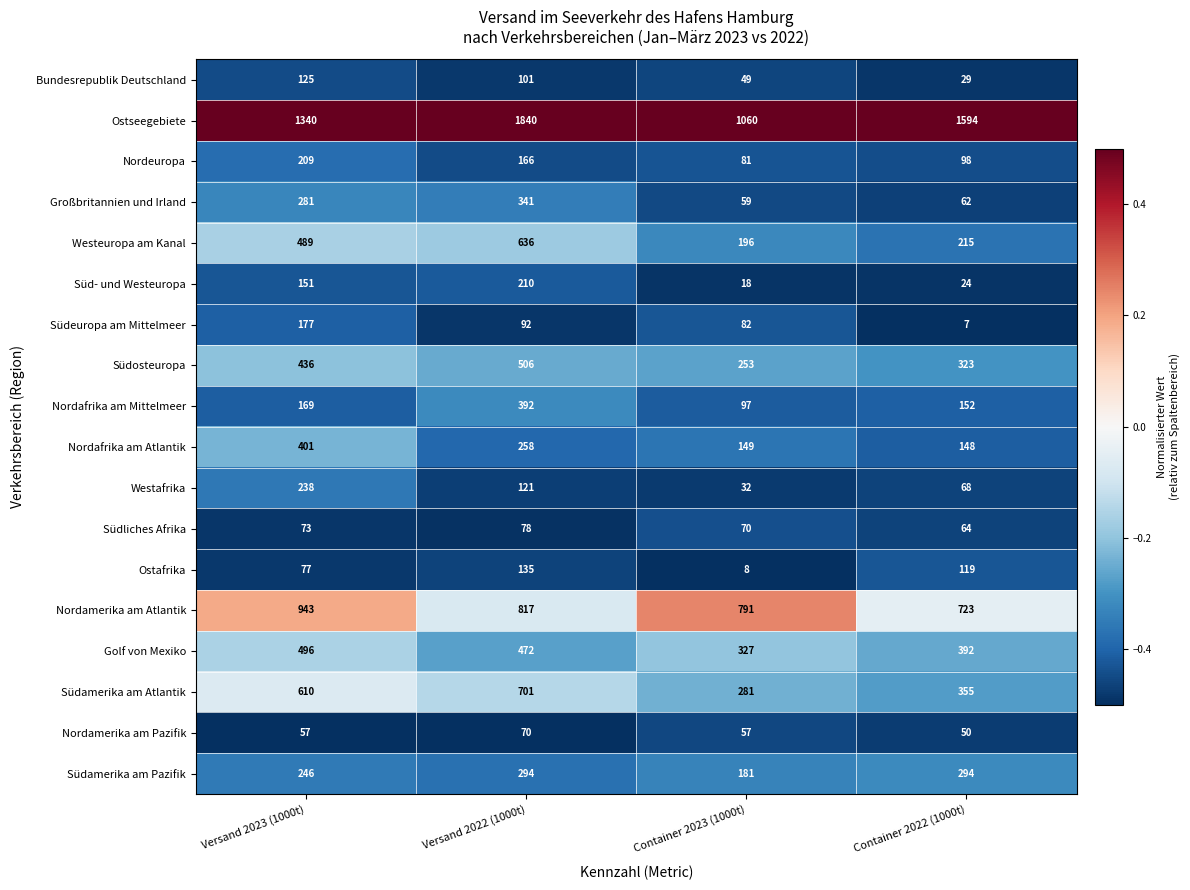

What is the difference between the maximum and minimum values in the Bundesrepublik Deutschland series?

96